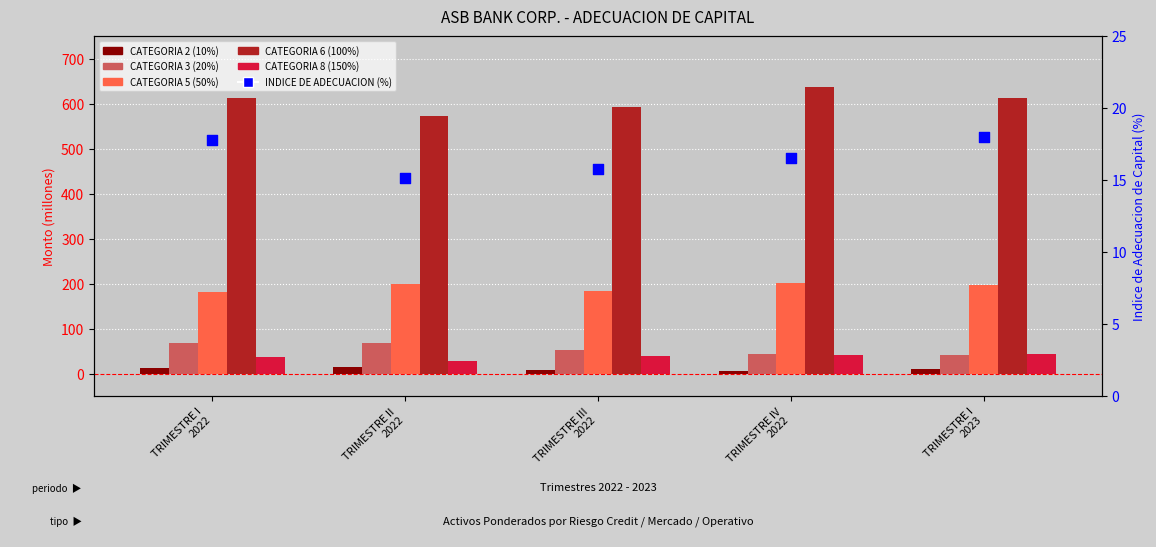

Which series reaches the maximum Y coordinate?

CATEGORIA 6 (100%)